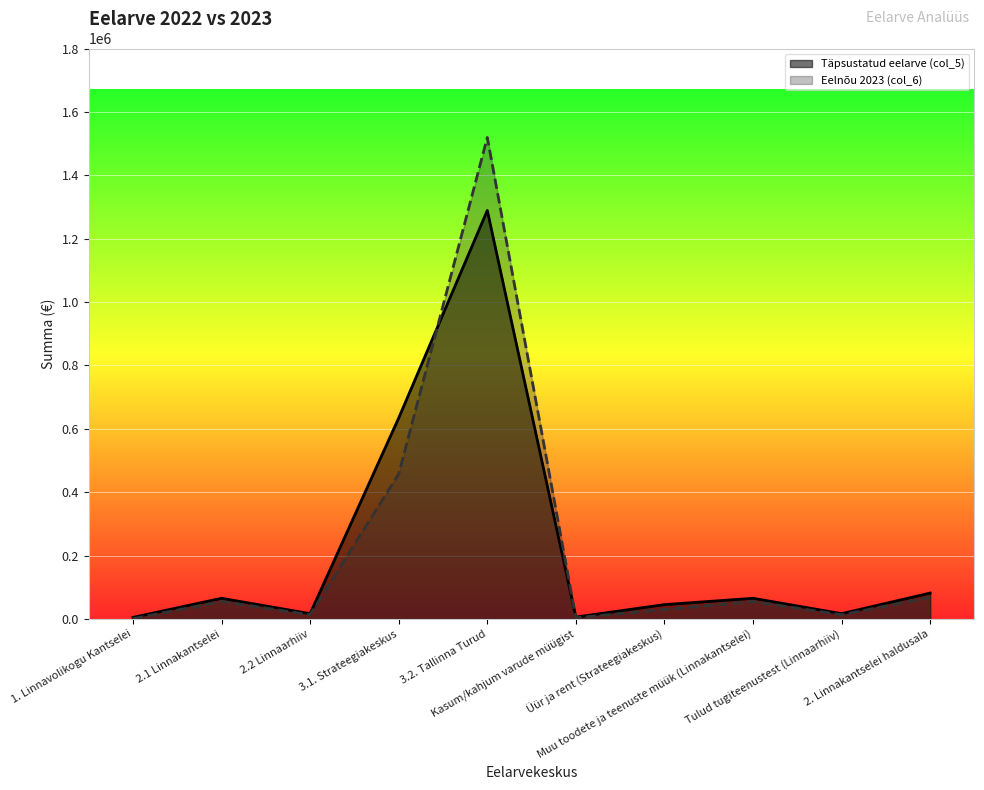

At which category does Eelnõu 2023 (col_6) reach its first local peak?

2.1 Linnakantselei